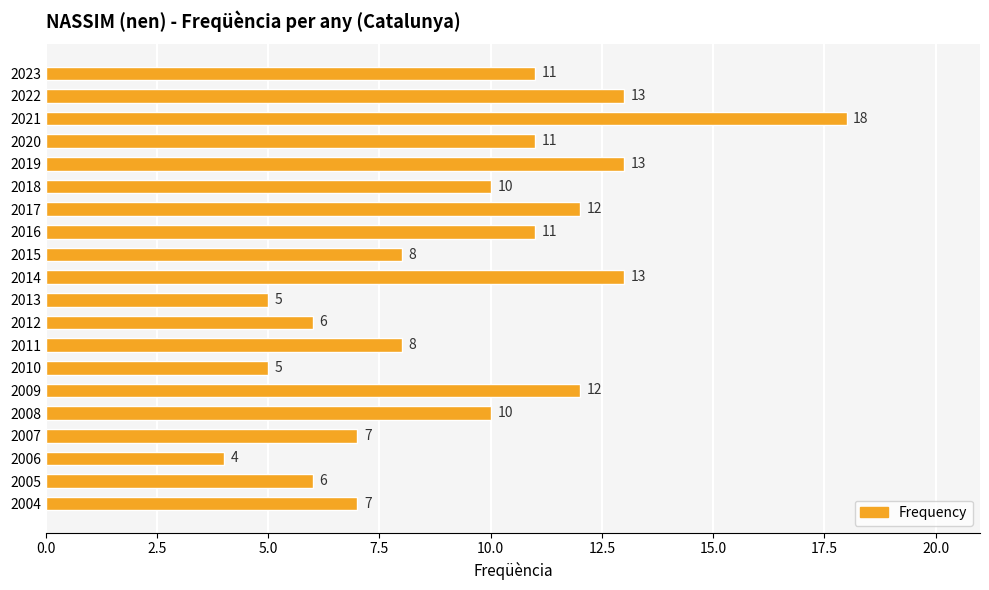

What is the sum of the values at 2019 and 2016?

24